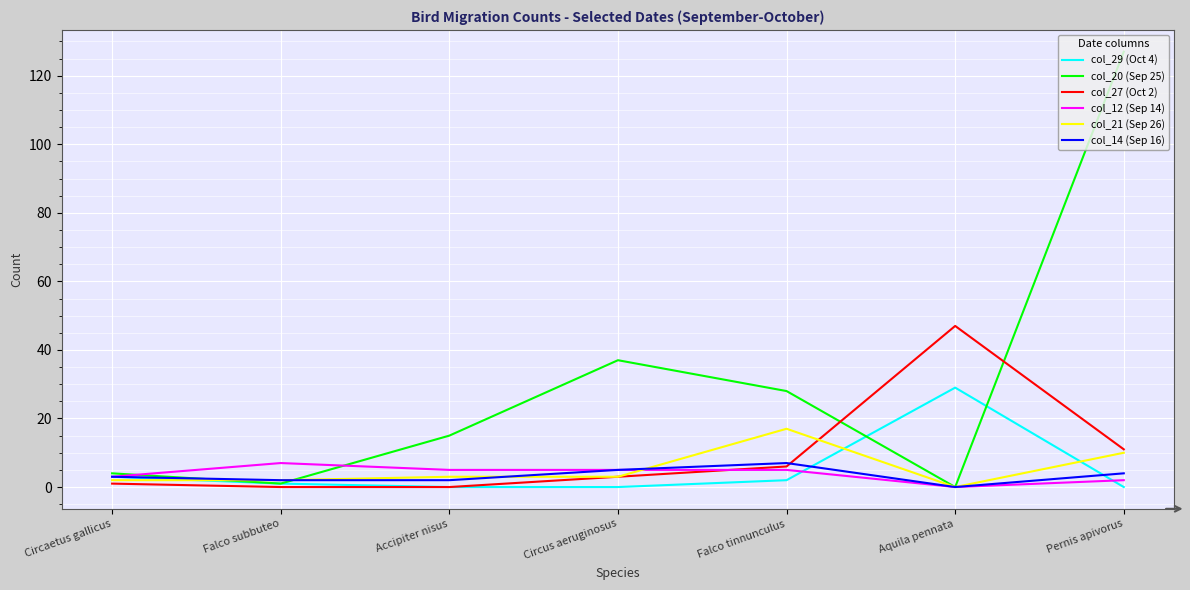

At which category is the sum across all series the highest?

Pernis apivorus